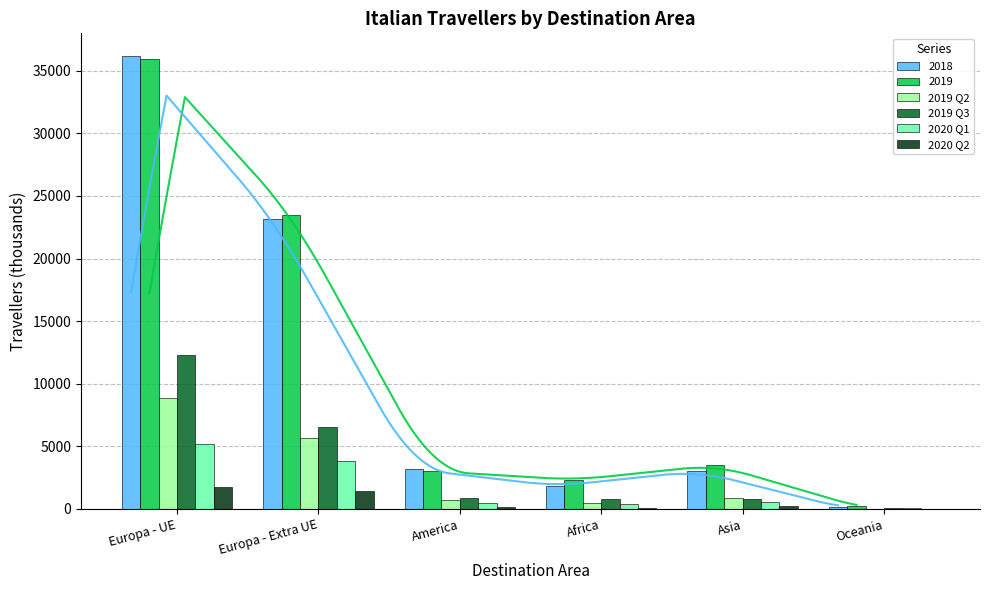

Is it true that 2020 Q2 equals 209.2 at Asia?

True